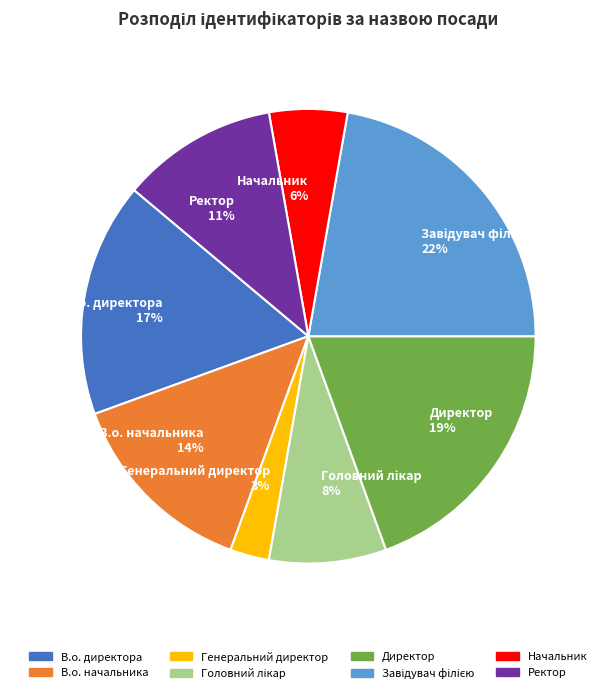

To the nearest percent, what is the average slice percentage?

12%